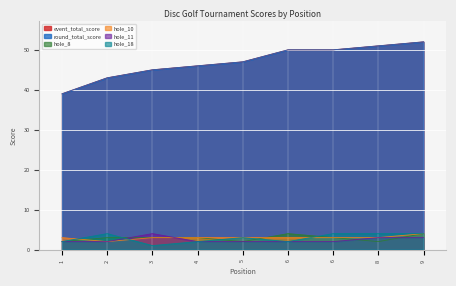

What is the value of the hole_11 point at the 7th from the left?

2